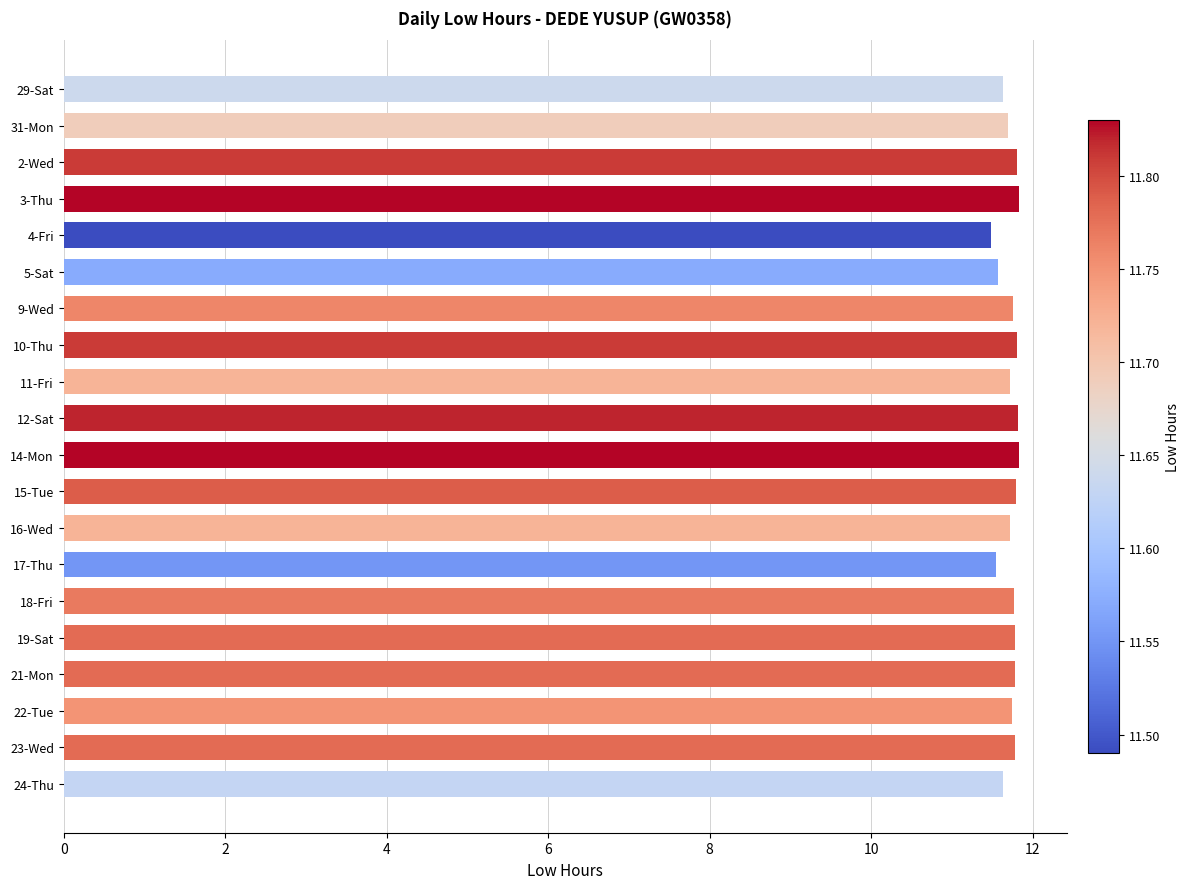

What is the average value?

11.7